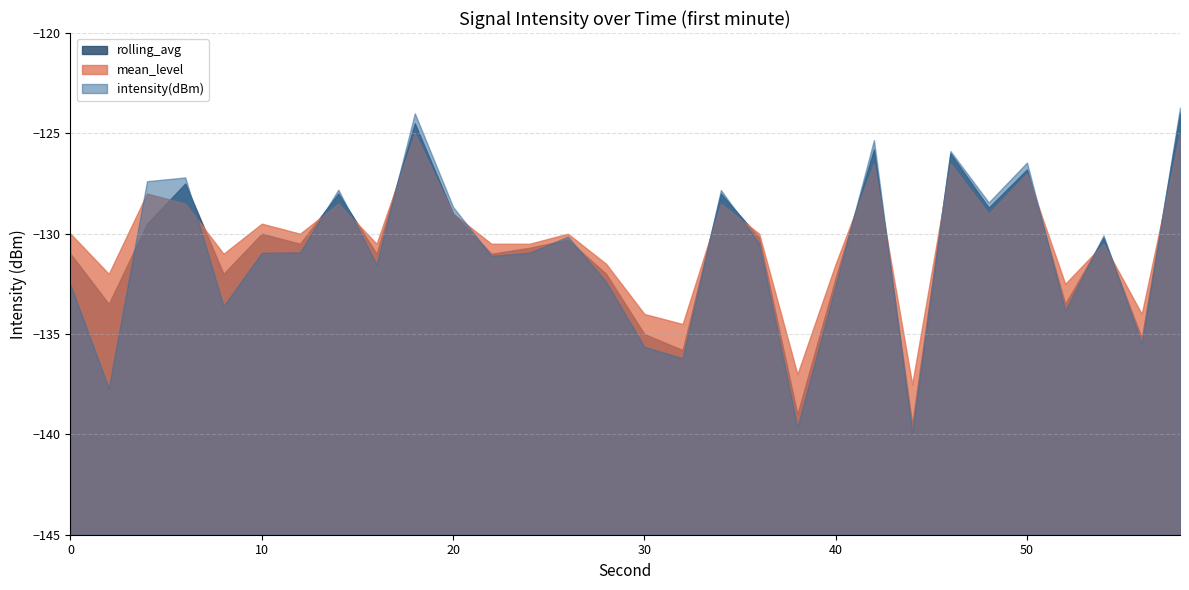

List the labels in order of mean_level value, largest first.

18, 58, 42, 46, 50, 4, 6, 14, 34, 20, 48, 10, 0, 12, 26, 36, 16, 22, 24, 54, 8, 28, 40, 2, 52, 30, 56, 32, 38, 44